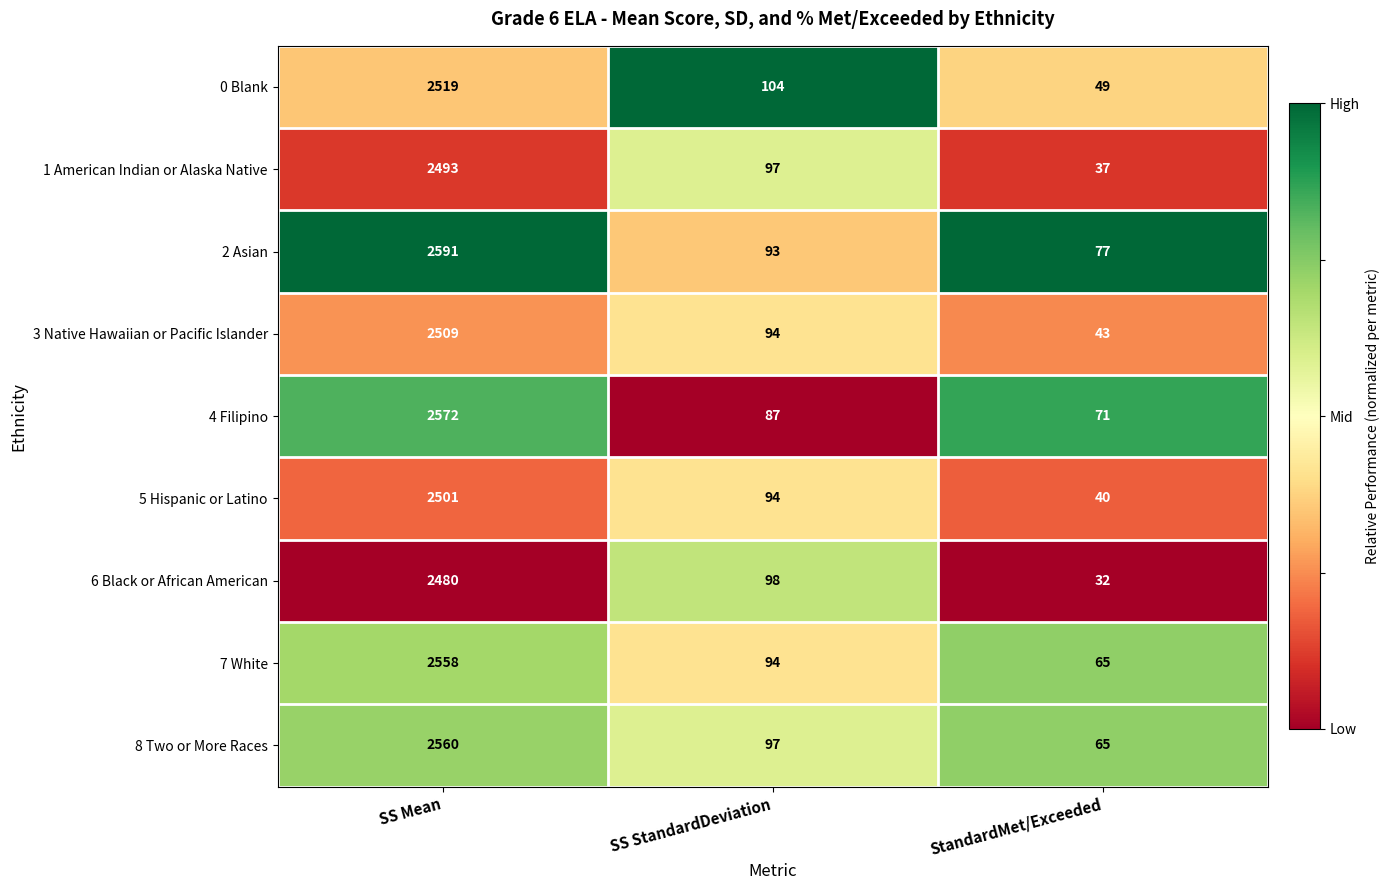

Rank the series by their maximum value, from lowest to highest.

6 Black or African American, 1 American Indian or Alaska Native, 5 Hispanic or Latino, 3 Native Hawaiian or Pacific Islander, 0 Blank, 7 White, 8 Two or More Races, 4 Filipino, 2 Asian